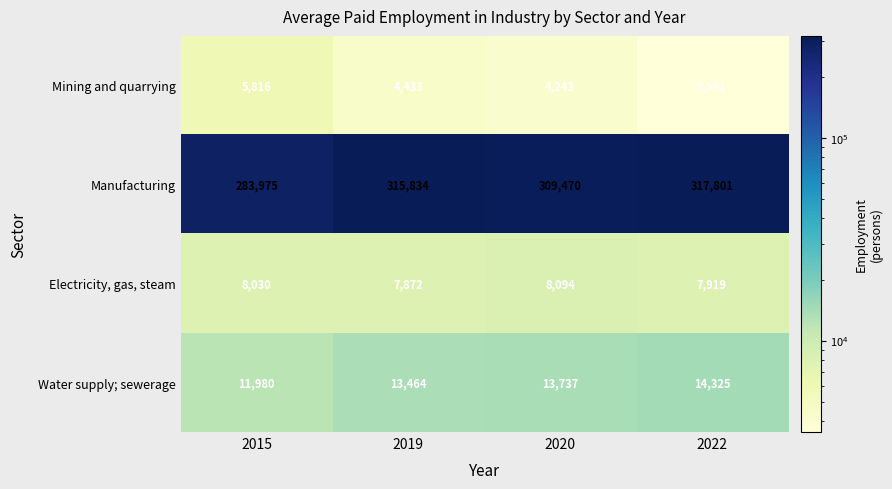

True or false: Electricity, gas, steam has a value of 14153 at 2022.

False